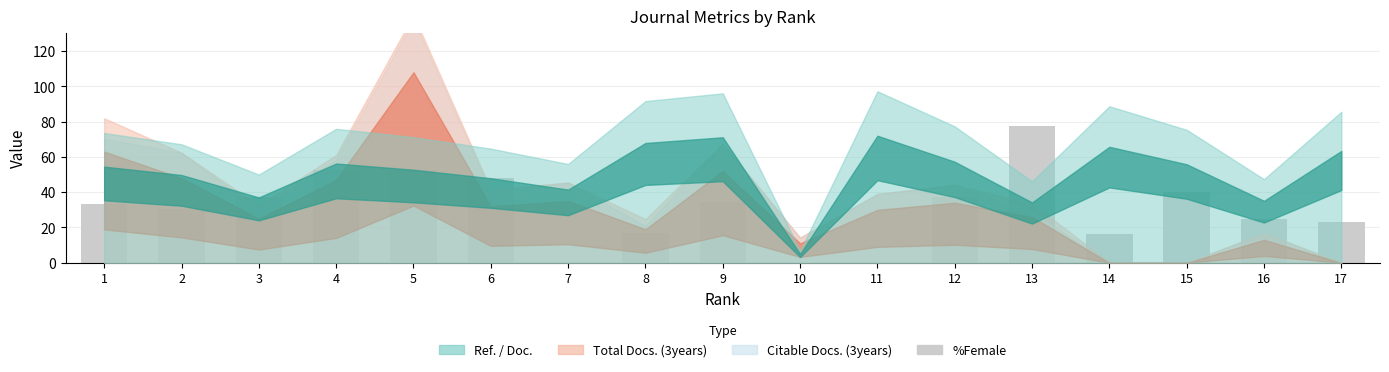

Approximately how many times larger is the value at 15 compared to 2?

1.3